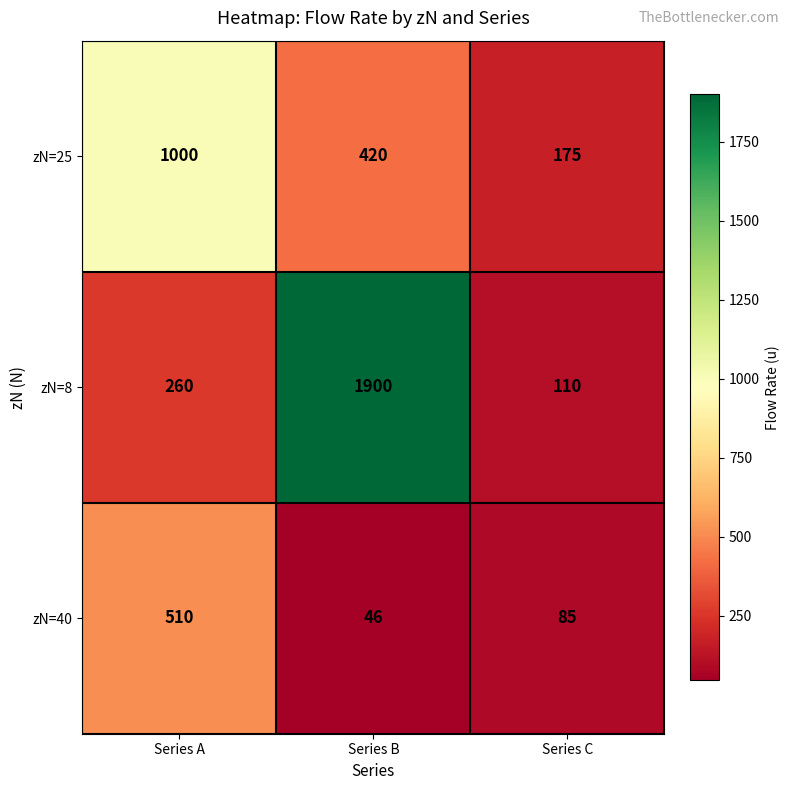

Which series changed the most between Series A and Series C?

zN=25